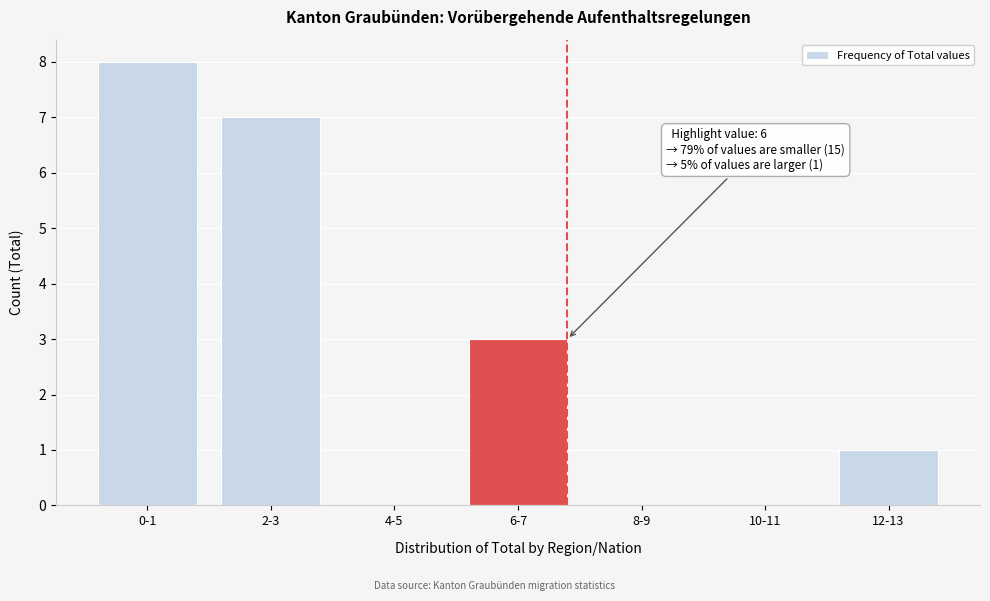

Reading left to right, list all the values displayed in this chart.

0-1=8	2-3=7	4-5=0	6-7=3	8-9=0	10-11=0	12-13=1